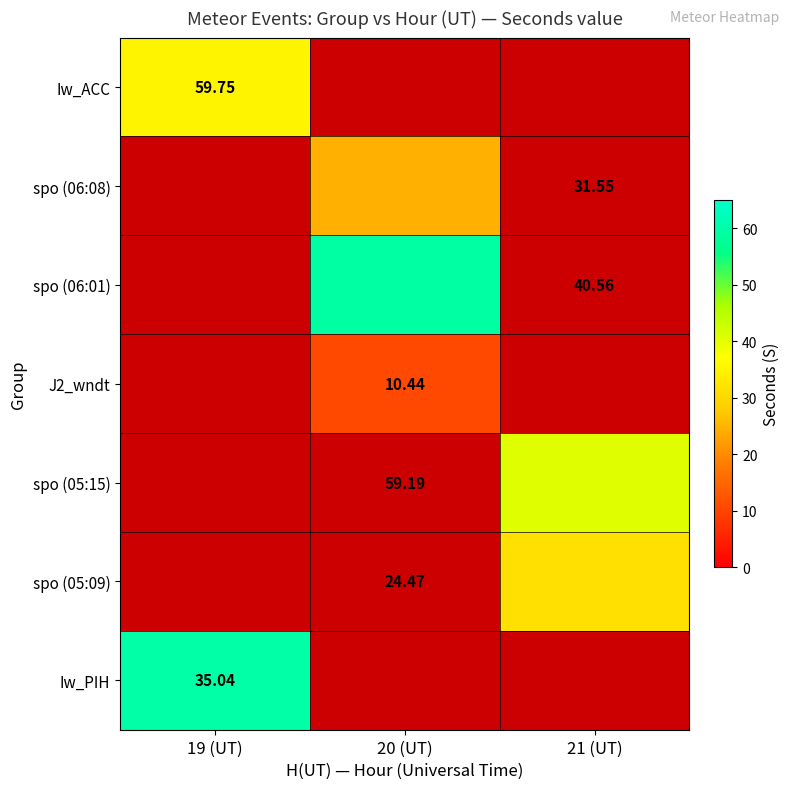

Which has a higher value, 20 (UT) or 19 (UT)?

19 (UT)